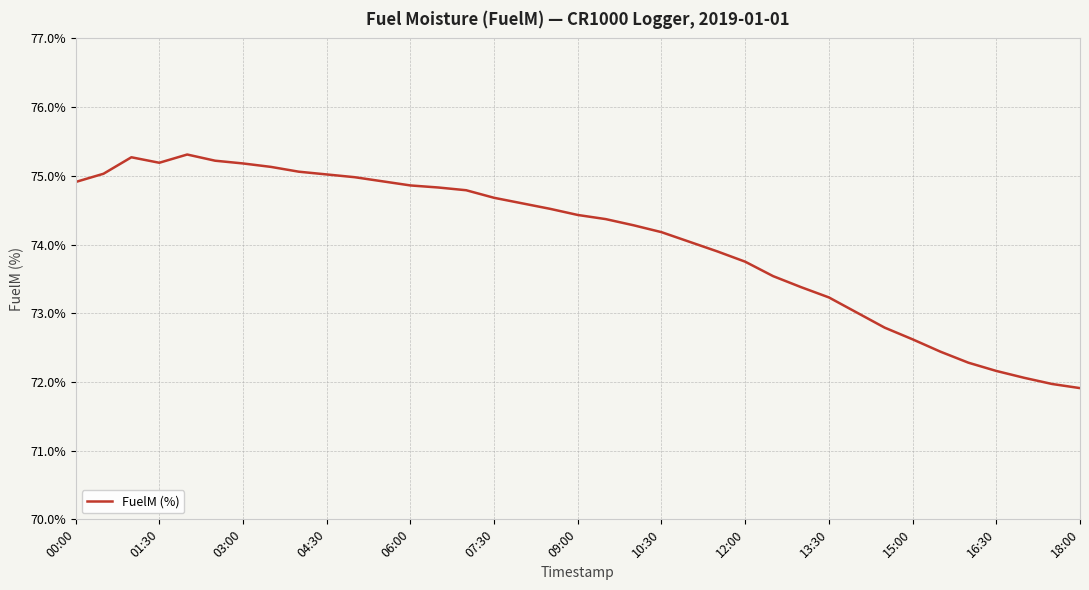

What is the sum of all values?

2739.8